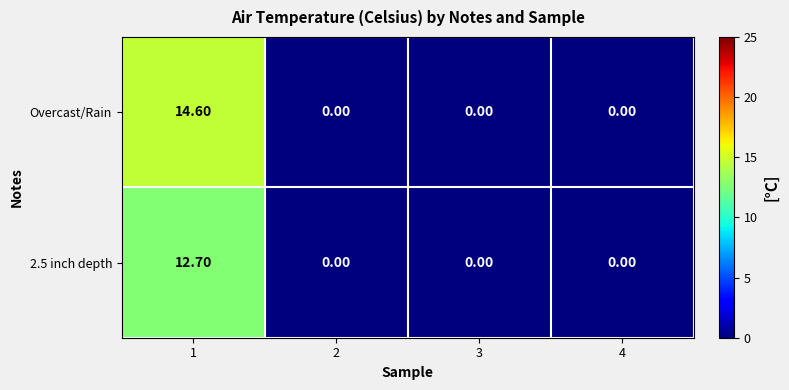

What is the difference between the maximum and minimum values in the Overcast/Rain series?

14.6